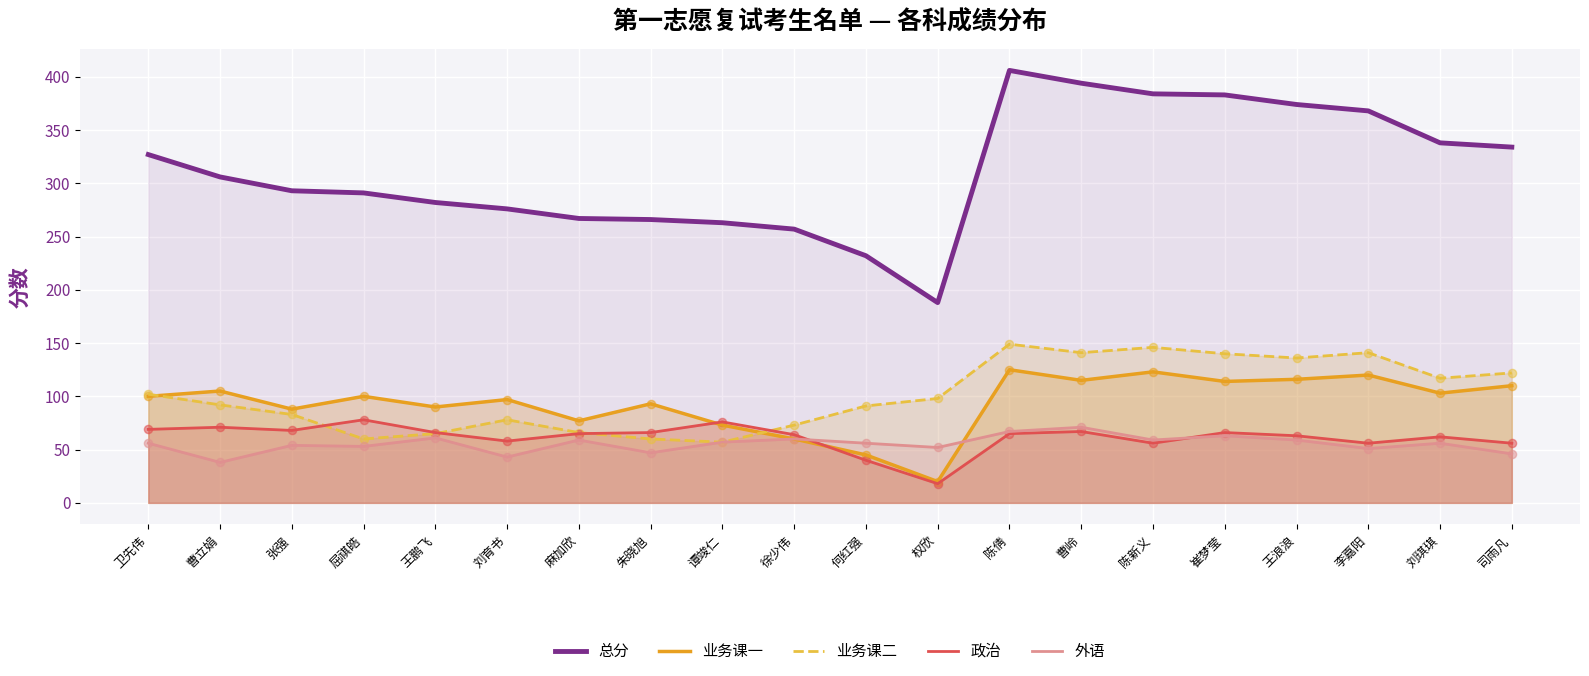

Which series reaches the minimum Y coordinate?

政治